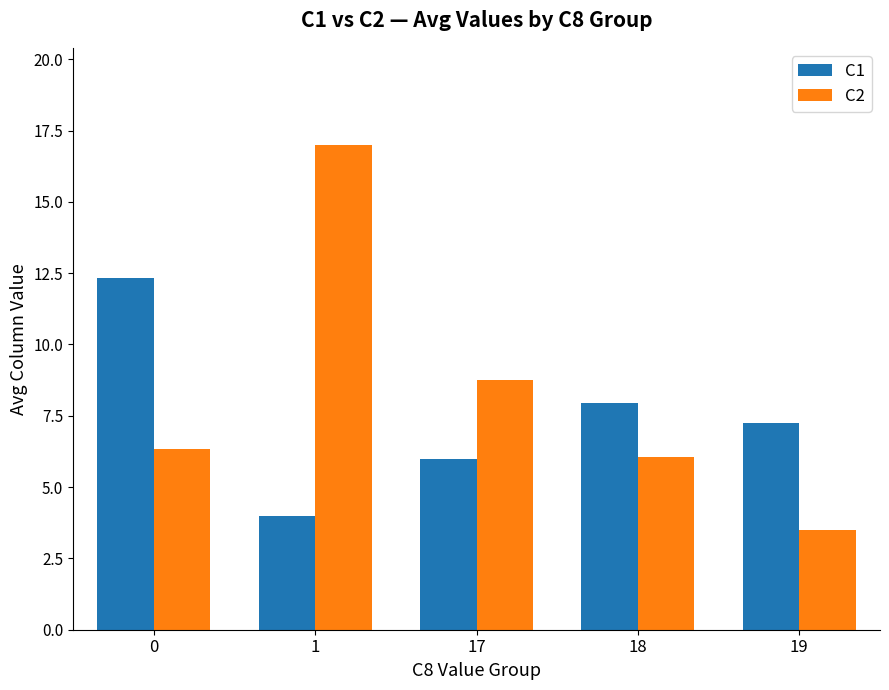

Which series has the largest total across all categories?

C2